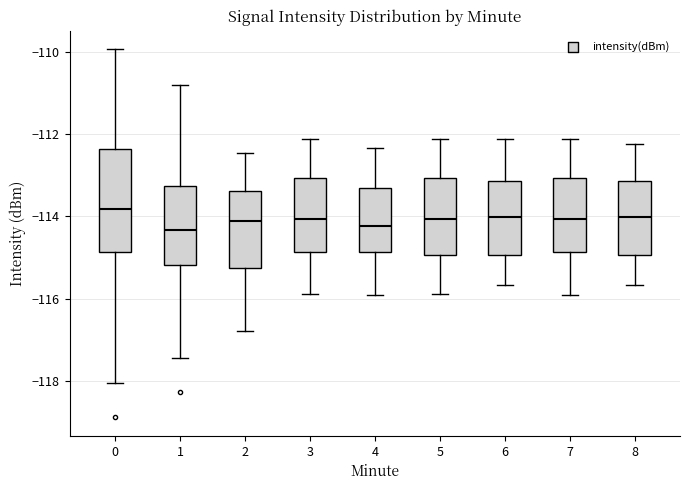

Where is the upper edge of the box at x = 3 on the y-axis? The values are not printed on the chart, so give them approximately, as read against the axis.

-113.0